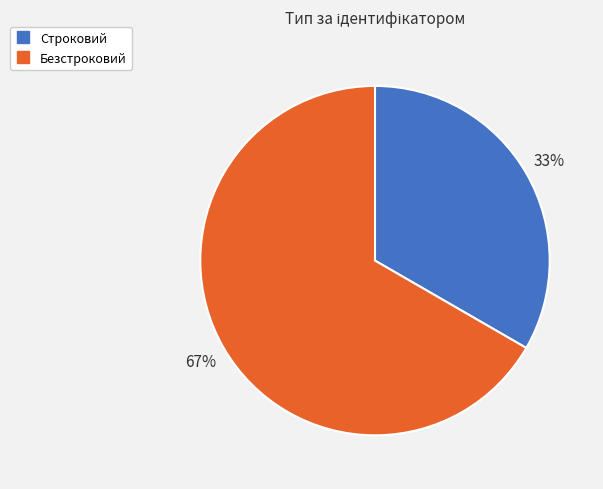

Do Безстроковий and Строковий together represent more than half of the pie?

Yes